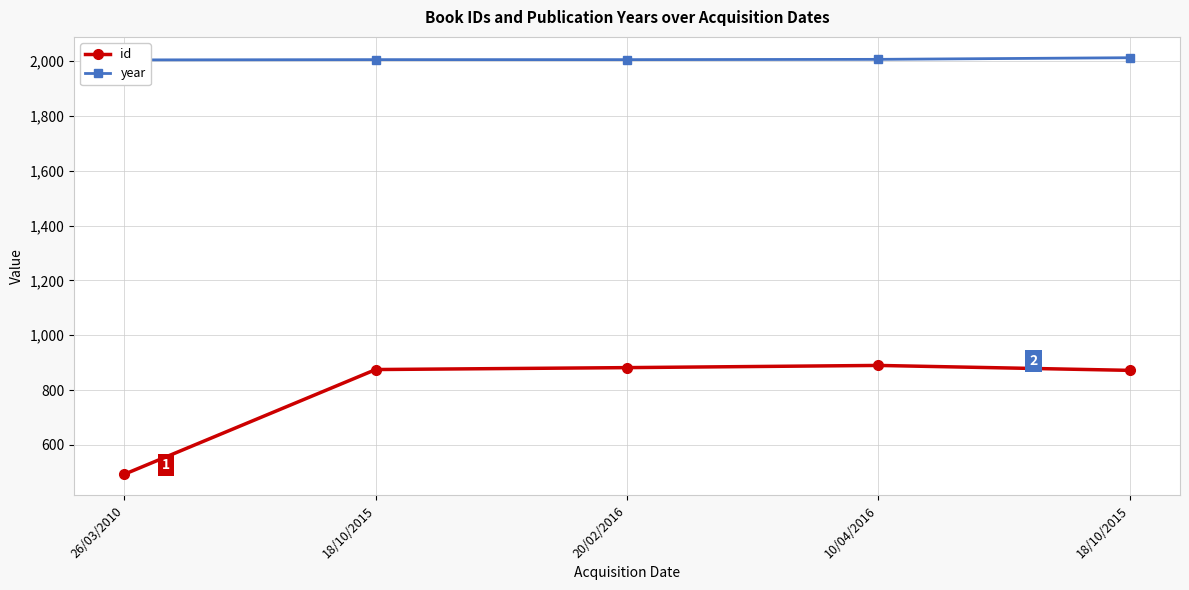

At 18/10/2015, list the series in order from largest to smallest.

year, id